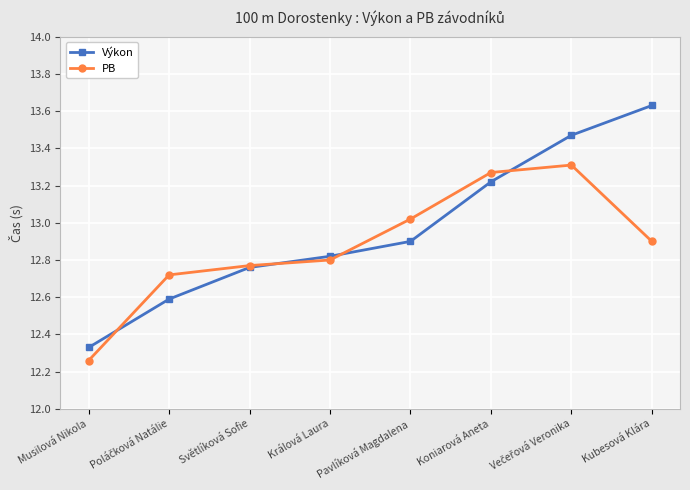

True or false: PB has more than 2 points higher than both neighbors.

False